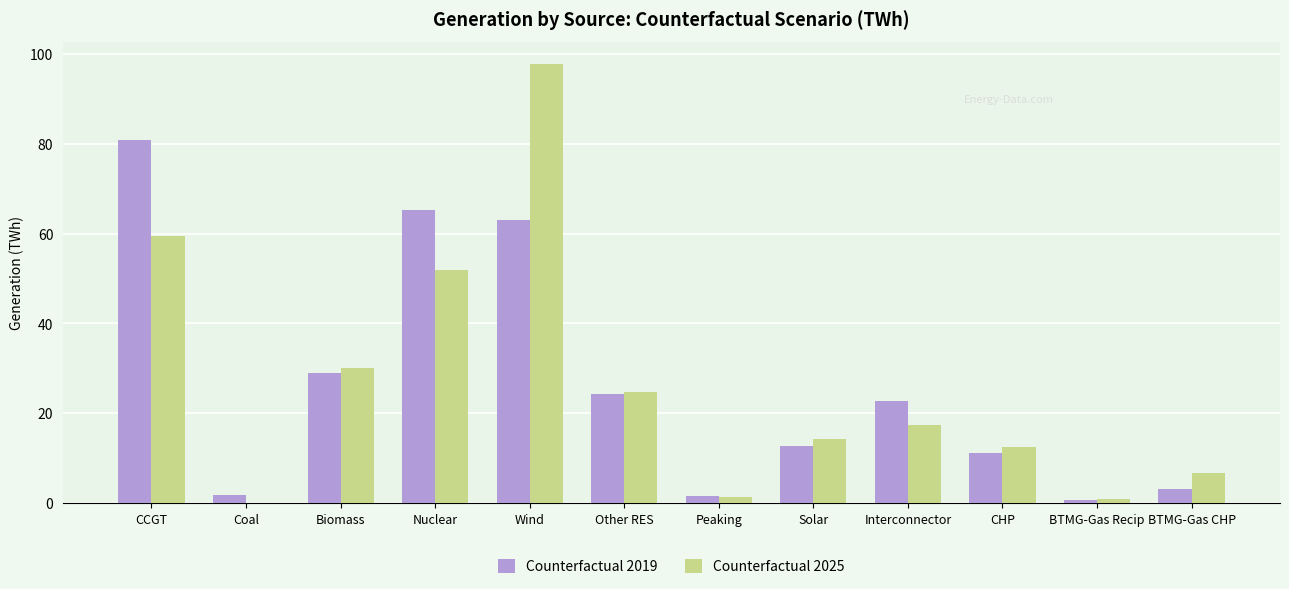

The Counterfactual 2025 series shows 0.8 at BTMG-Gas Recip. True or false?

True